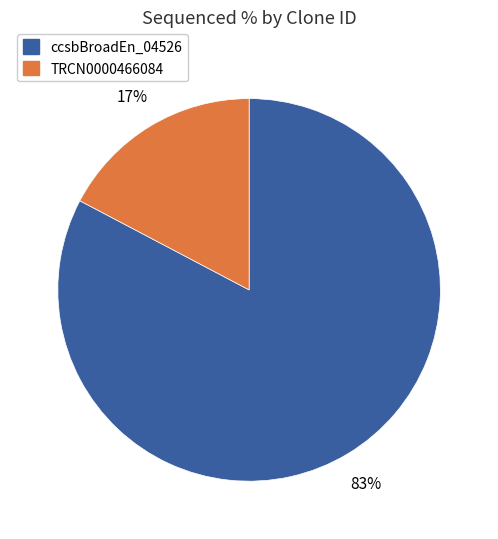

To the nearest percent, what is the average slice percentage?

50%